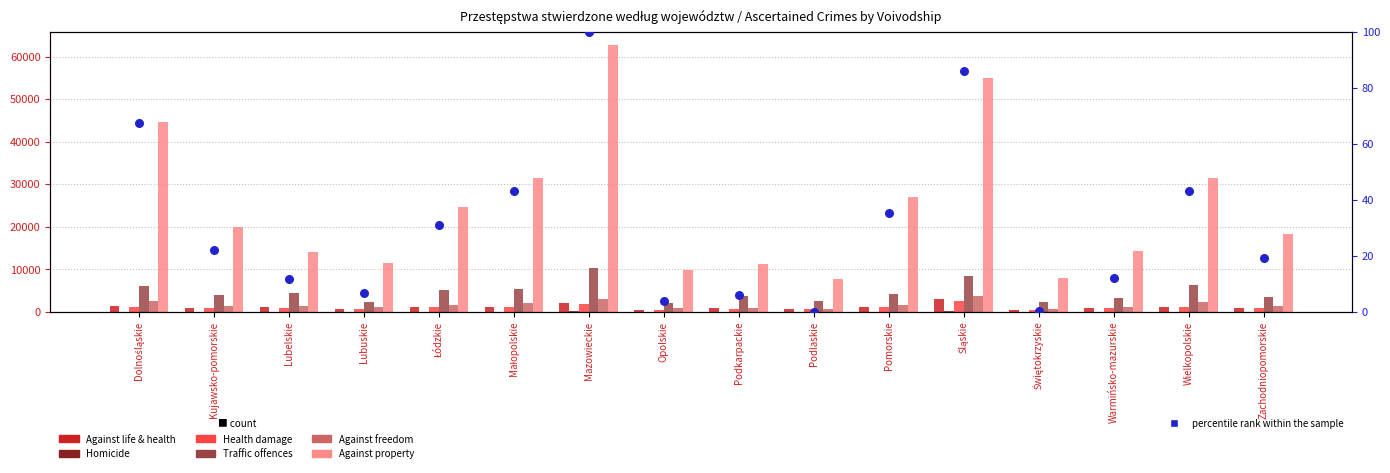

What are all the series names shown in the legend?

Against life & health, Homicide, Health damage, Traffic offences, Against freedom, Against property